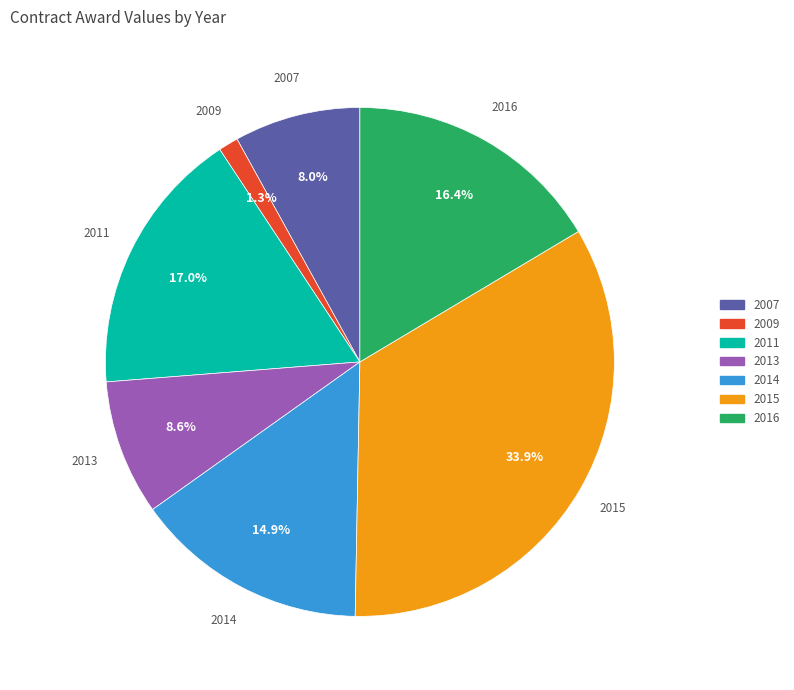

Which slice is the smallest?

2009